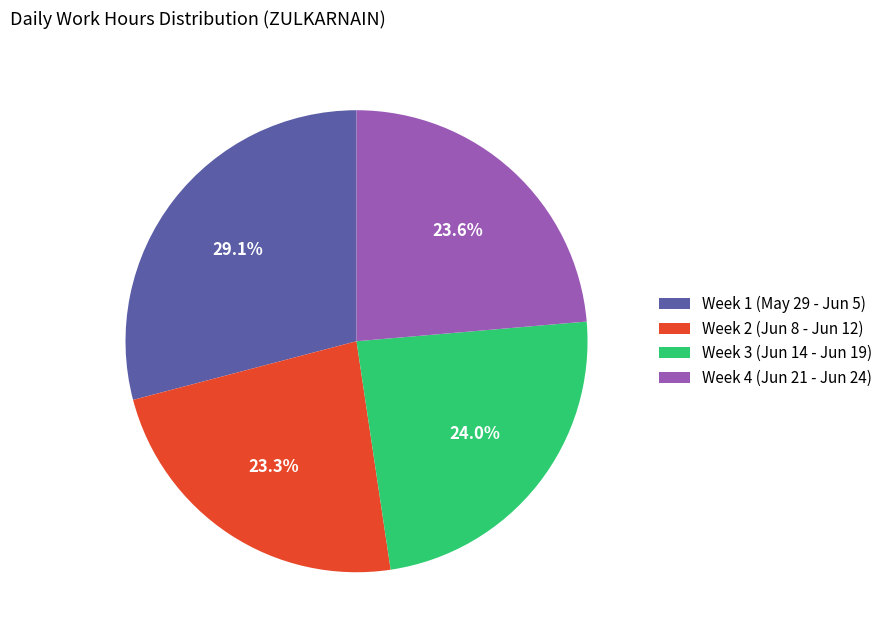

To the nearest percent, what is the average slice percentage?

25%